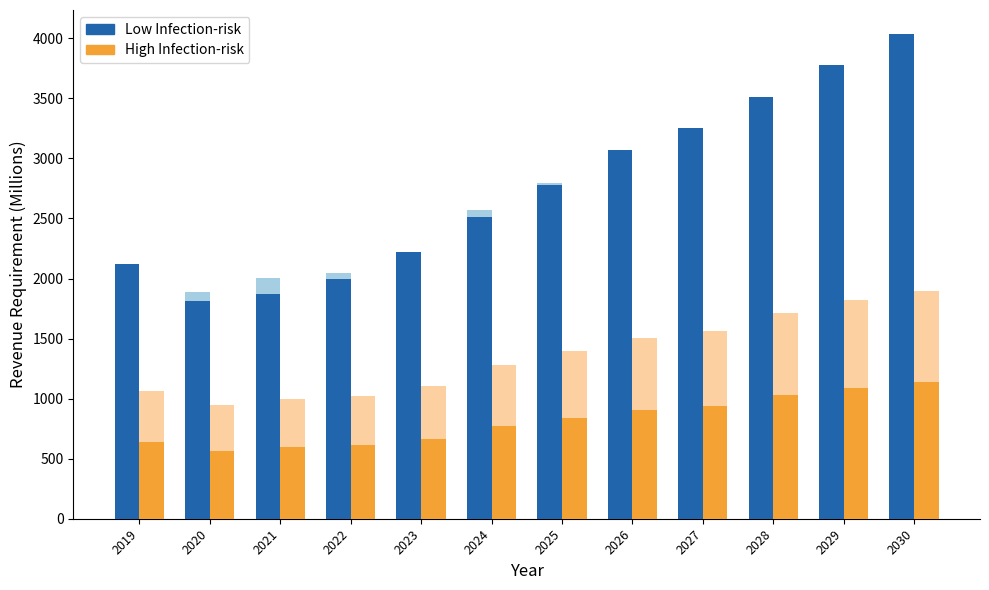

Rank the categories by High Infection-risk value from lowest to highest.

2020, 2021, 2022, 2019, 2023, 2024, 2025, 2026, 2027, 2028, 2029, 2030